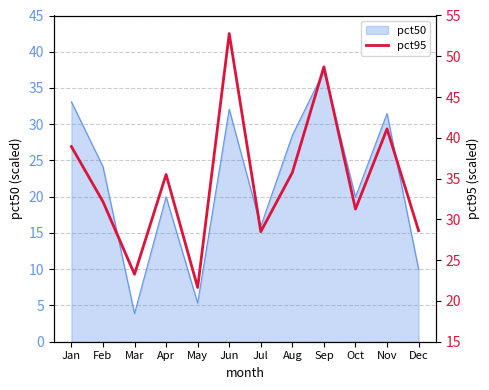

True or false: the data shows 28.6 at Dec.

True